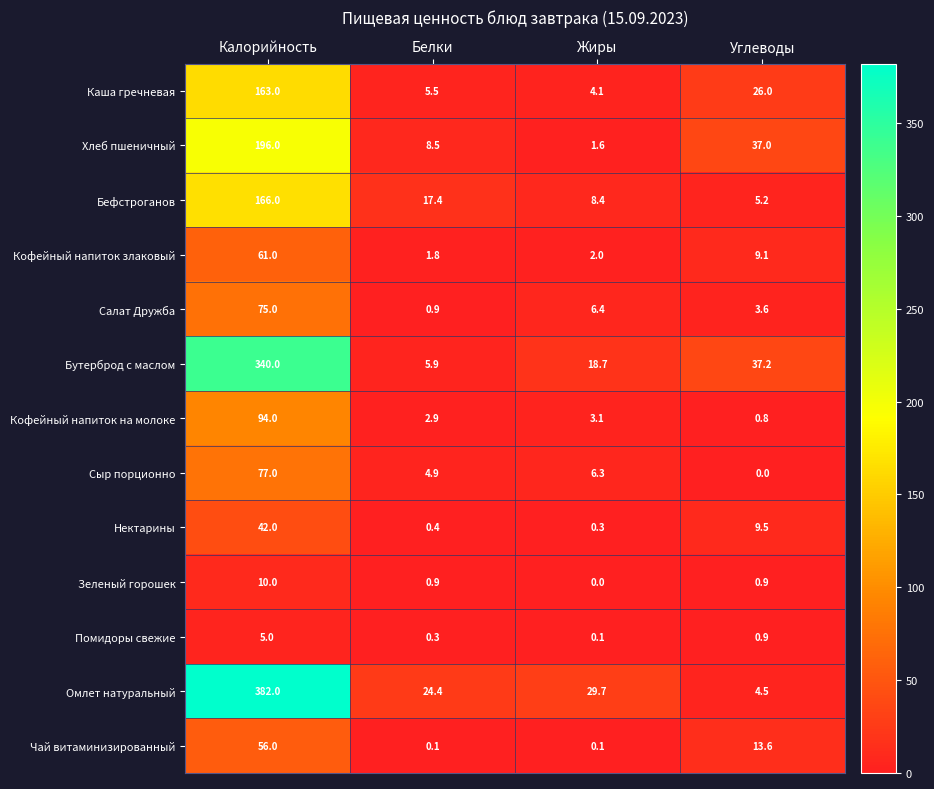

Rank the series by their maximum value, from lowest to highest.

Помидоры свежие, Зеленый горошек, Нектарины, Чай витаминизированный, Кофейный напиток злаковый, Салат Дружба, Сыр порционно, Кофейный напиток на молоке, Каша гречневая, Бефстроганов, Хлеб пшеничный, Бутерброд с маслом, Омлет натуральный